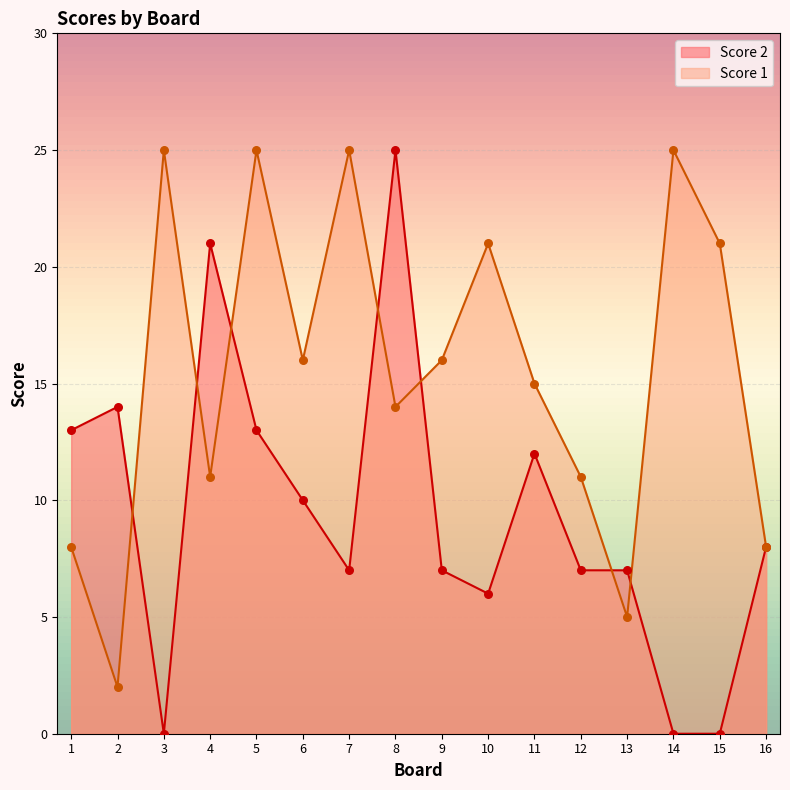

At which category is the sum across all series the highest?

8